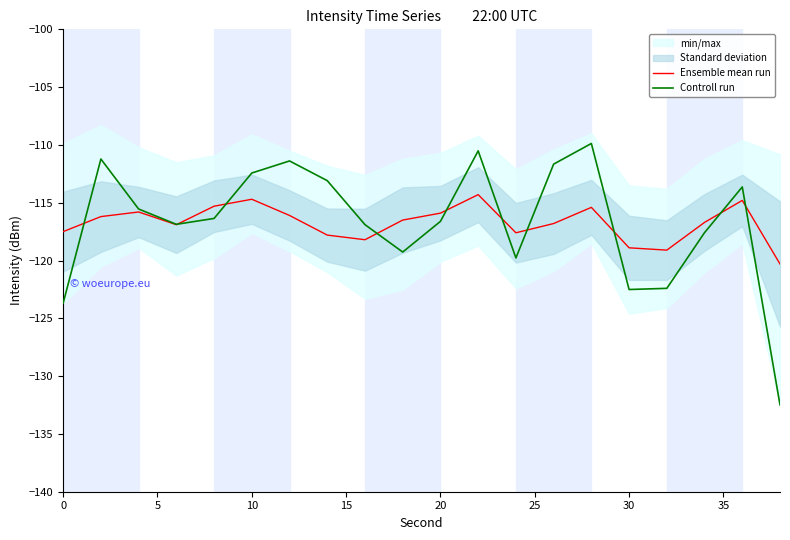

Is it true that Ensemble mean run equals -23.7 at 10?

False